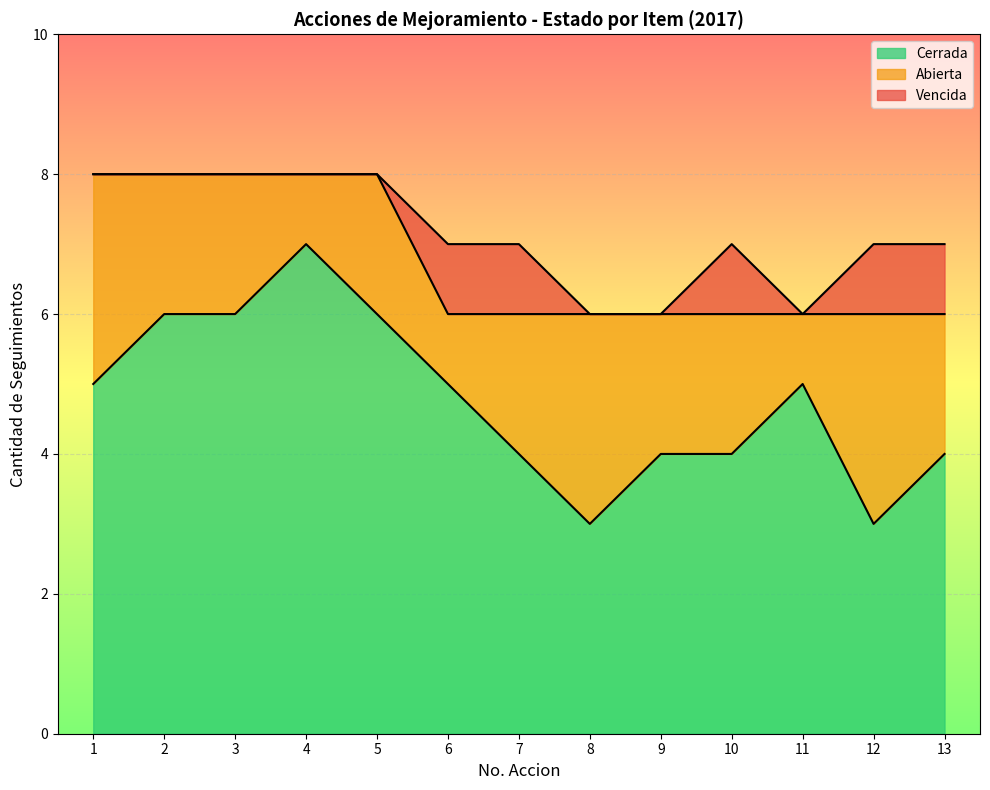

What is the greatest value displayed?

7